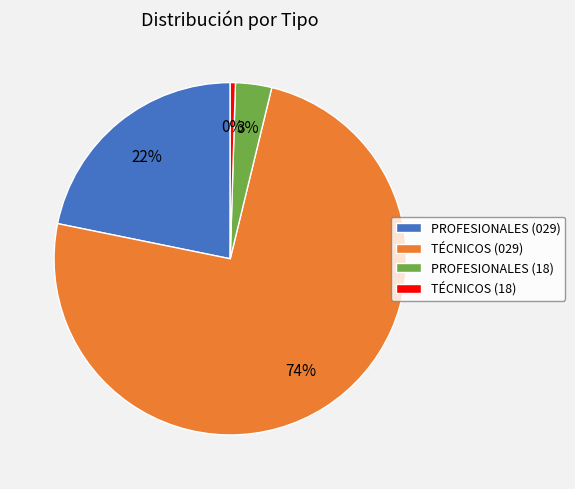

Count the number of slices in the pie.

4